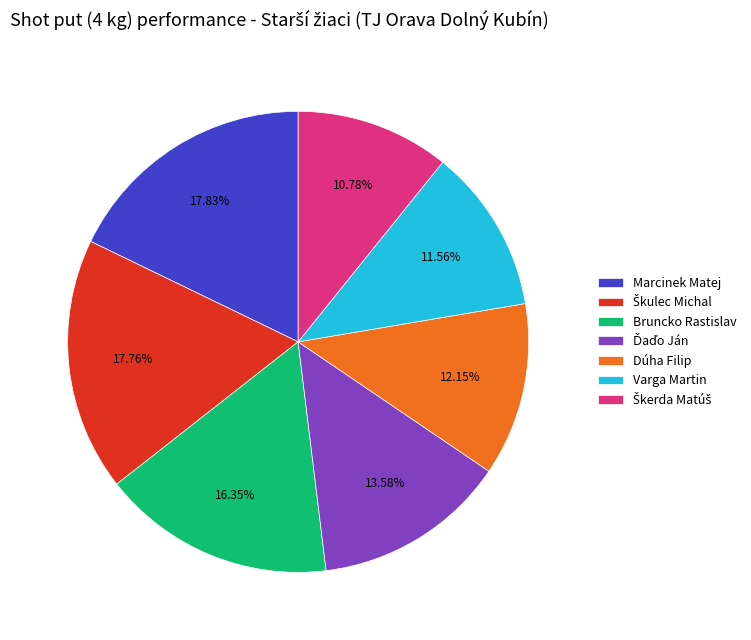

Approximately how many times larger is the value at Bruncko Rastislav compared to Varga Martin?

1.4